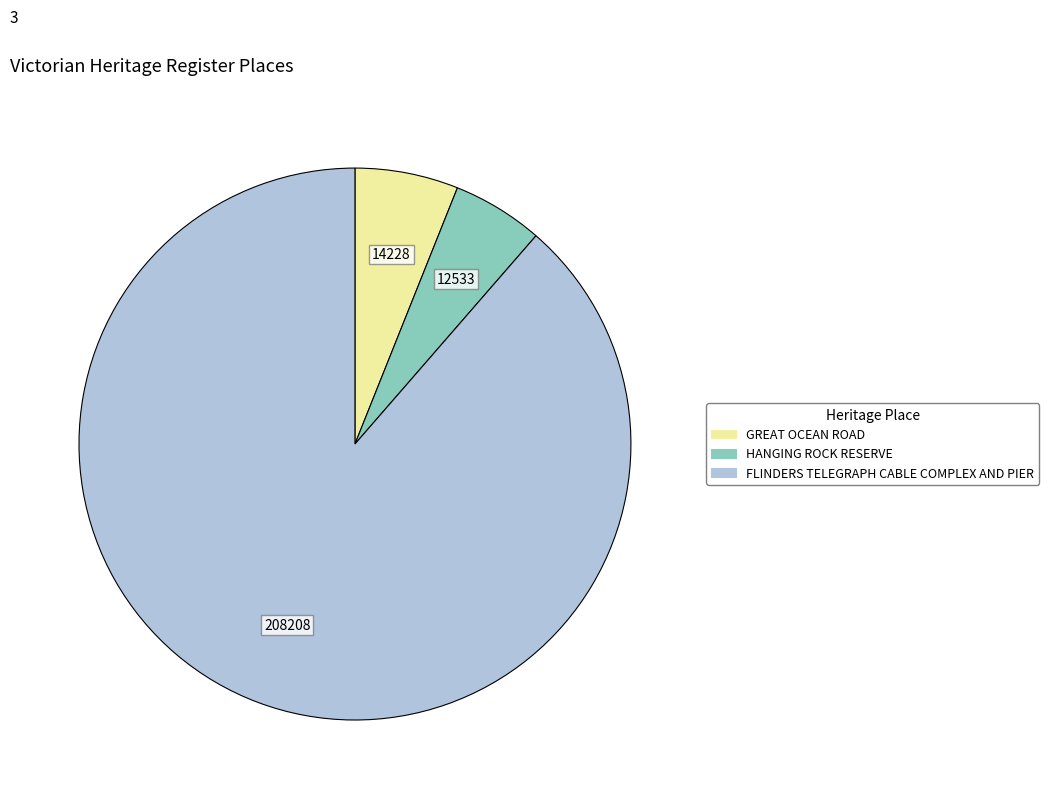

What is the smallest slice in the pie chart?

HANGING ROCK RESERVE